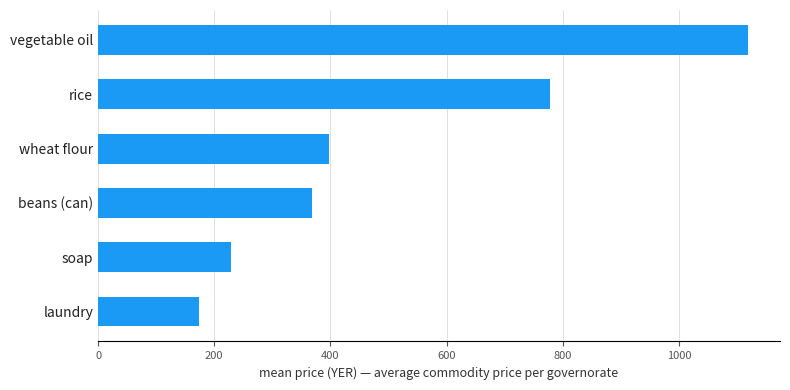

The value at beans (can) is 521.8. True or false?

False